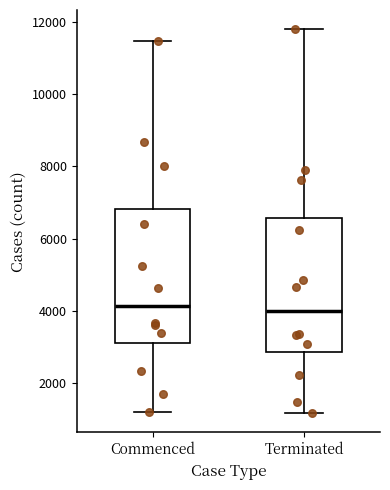

Reading left to right, transcribe this box plot: for each box, give where its median line is, the range the box spans, and where its two whiskers end, as read against the y-axis. The values are not printed on the chart, so give them approximately, as read against the axis.

Commenced: median 4200, box 3200 to 6800, whiskers 1200 to 11400
Terminated: median 4000, box 2800 to 6600, whiskers 1200 to 11800